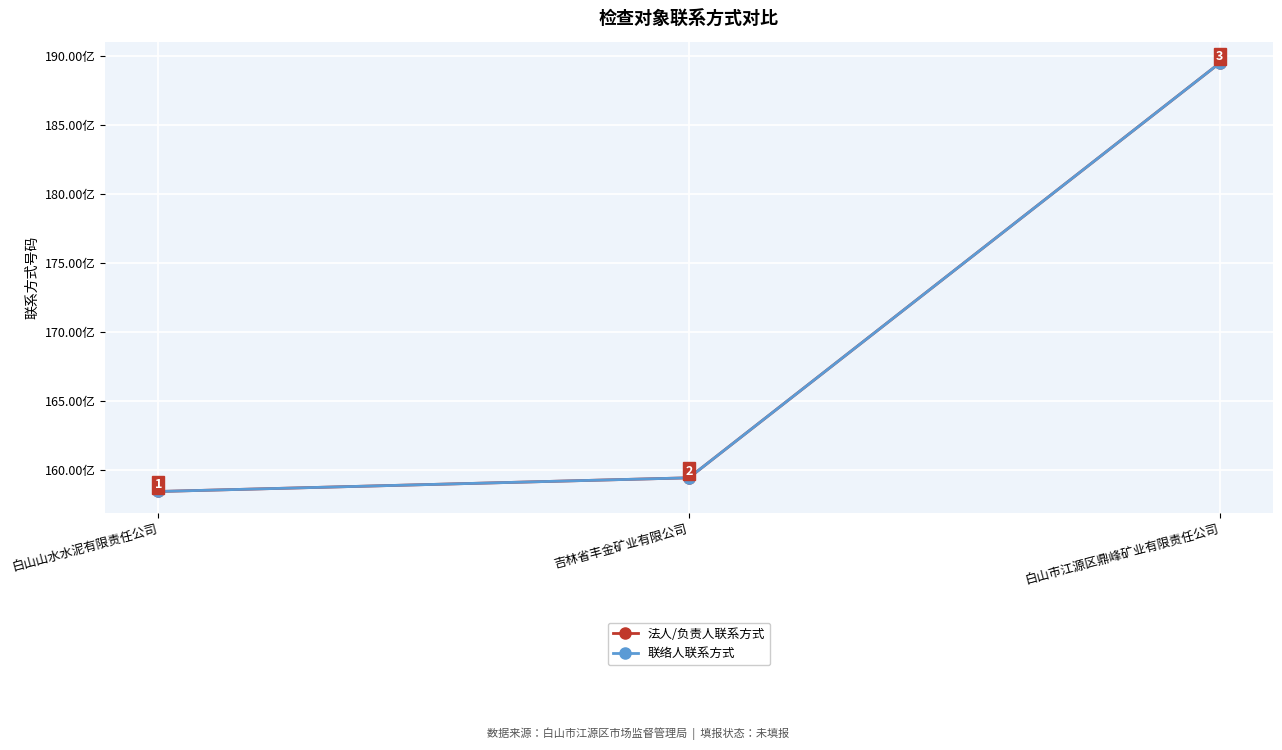

What position from the left is 吉林省丰金矿业有限公司?

2